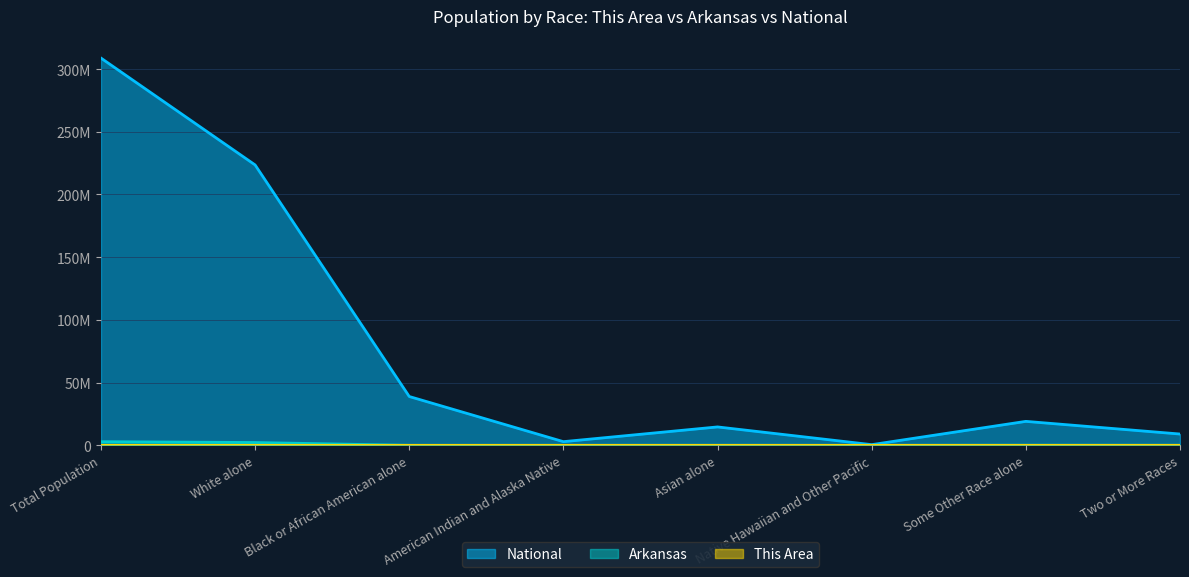

How many interior local valleys does the National series have?

2